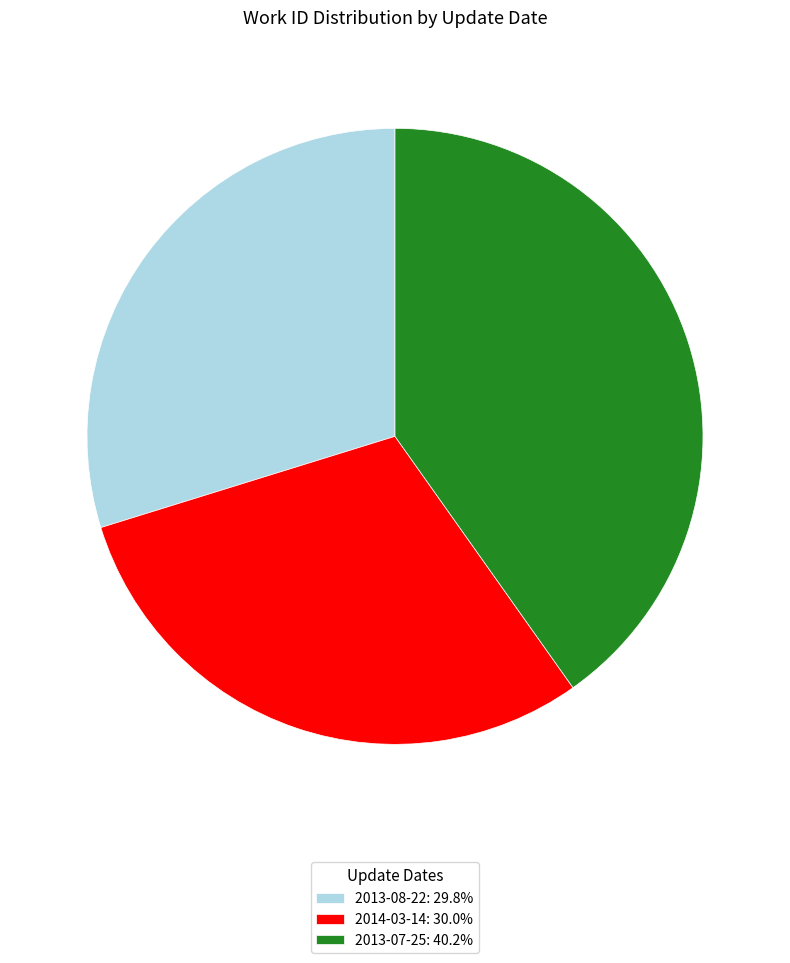

Does 2014-03-14 account for over 50% of the chart?

No